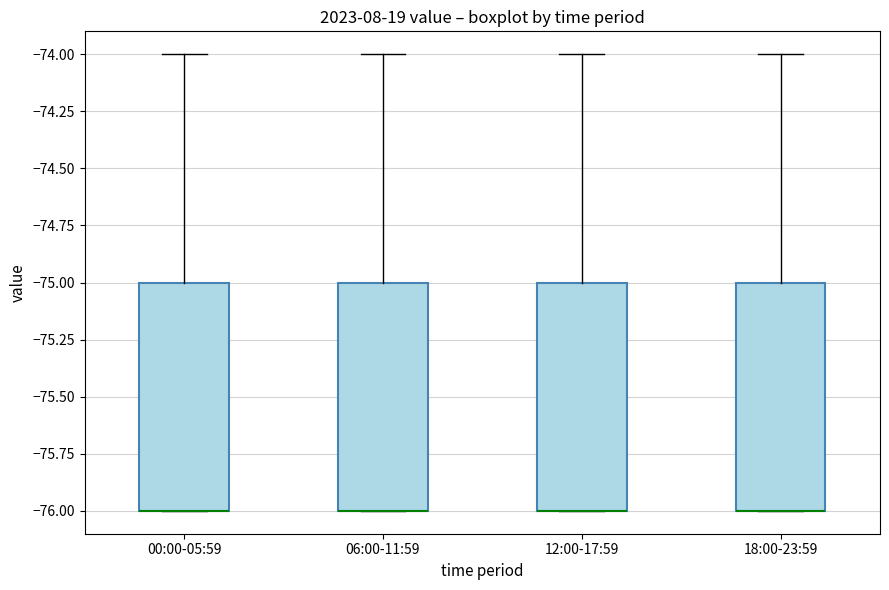

Reading left to right, transcribe this box plot: for each box, give where its median line is, the range the box spans, and where its two whiskers end, as read against the y-axis. The values are not printed on the chart, so give them approximately, as read against the axis.

00:00-05:59: median -76 (drawn on the box's lower edge), box -76 to -75, whiskers -76 to -74
06:00-11:59: median -76 (drawn on the box's lower edge), box -76 to -75, whiskers -76 to -74
12:00-17:59: median -76 (drawn on the box's lower edge), box -76 to -75, whiskers -76 to -74
18:00-23:59: median -76 (drawn on the box's lower edge), box -76 to -75, whiskers -76 to -74